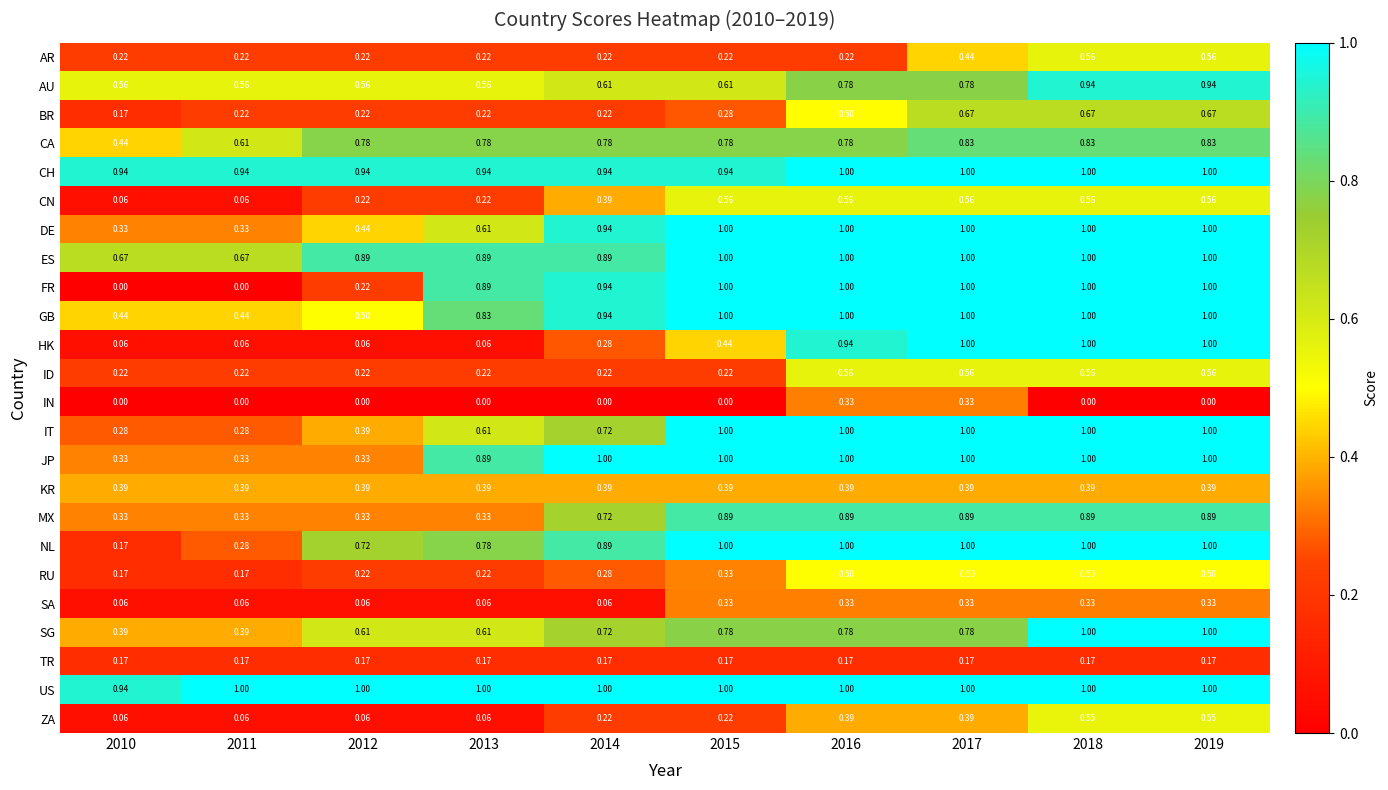

Is the value of TR at 2019 greater than the value of IN at 2018?

Yes